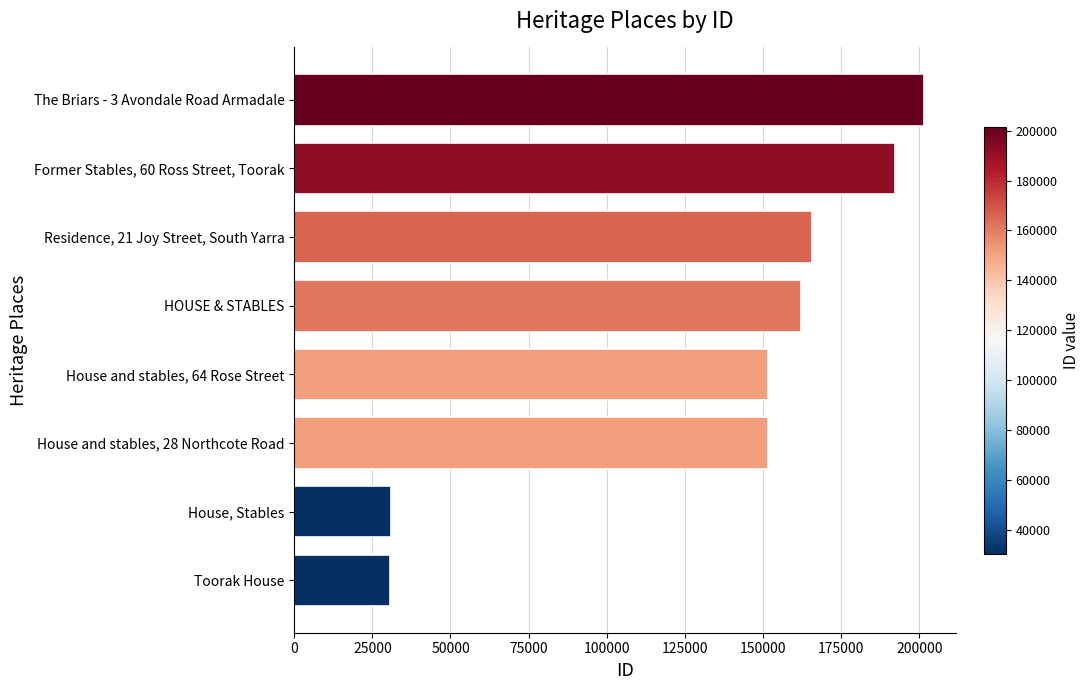

How many series are shown in this chart?

1